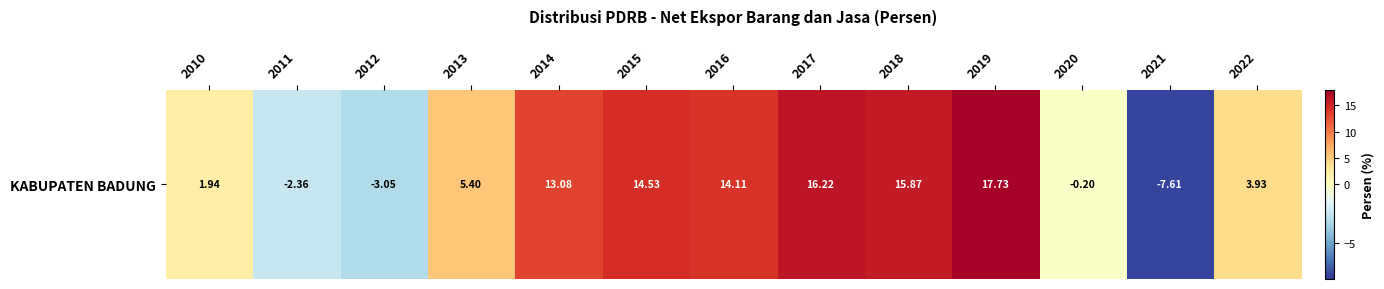

How many positive values are there?

9